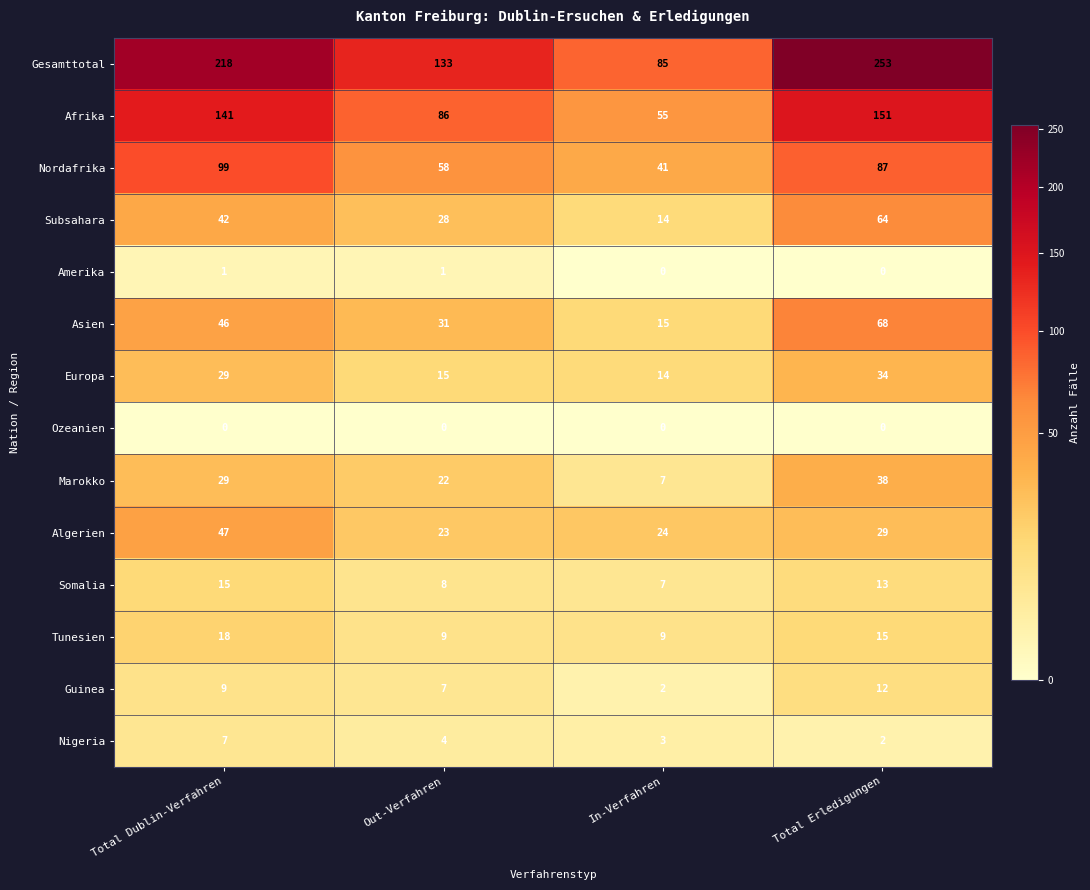

Count the Somalia values in the range 8 to 15.

3